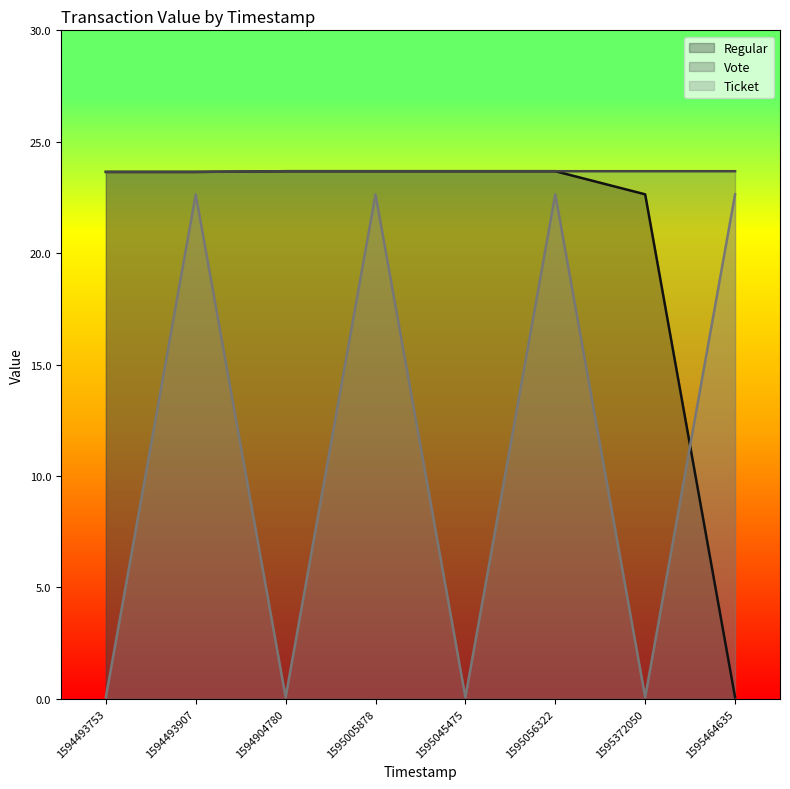

What is the difference between the second highest and second lowest values in the Regular series?

1.0